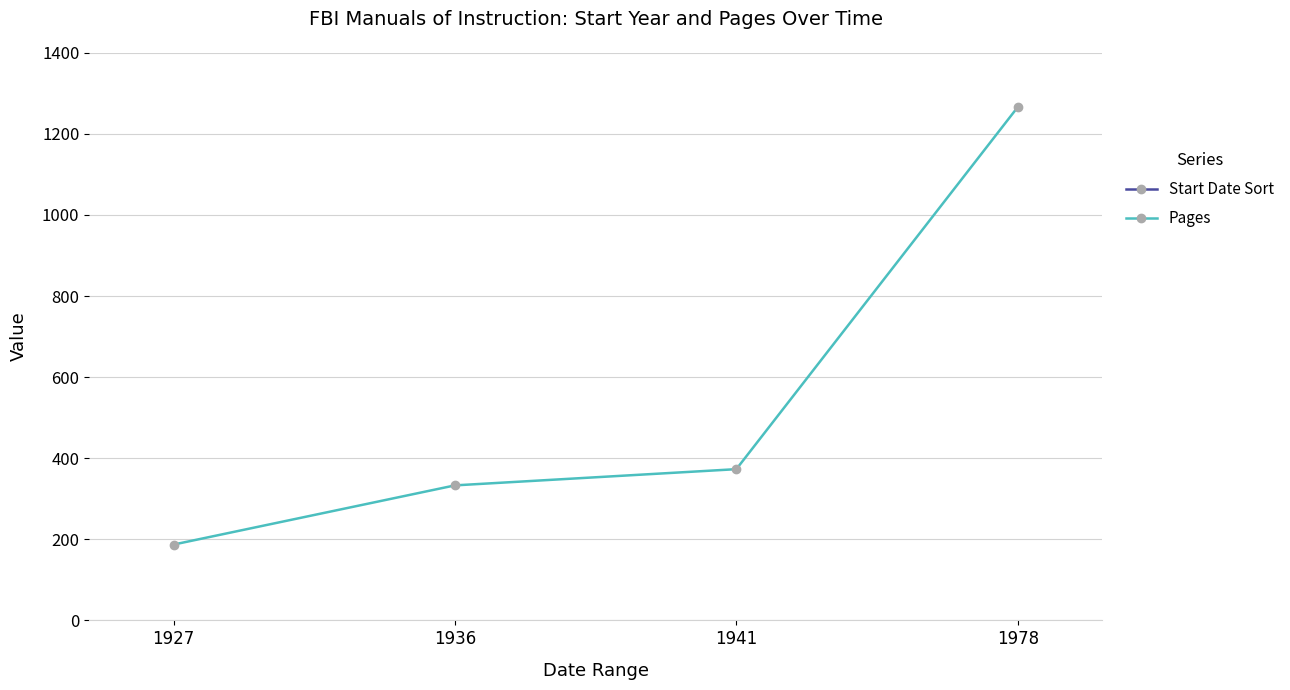

Which label corresponds to the largest value in the chart?

1978